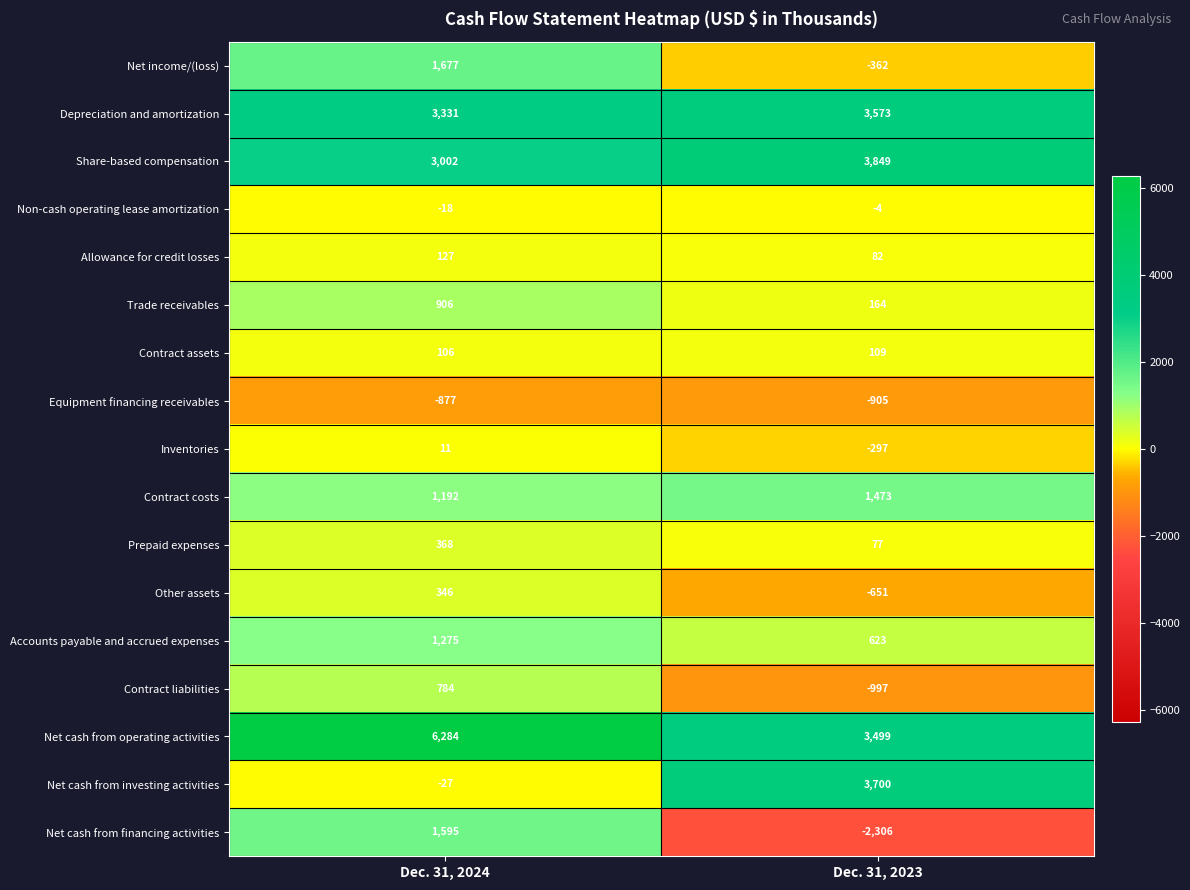

At which category is the sum across all series the highest?

Dec. 31, 2024